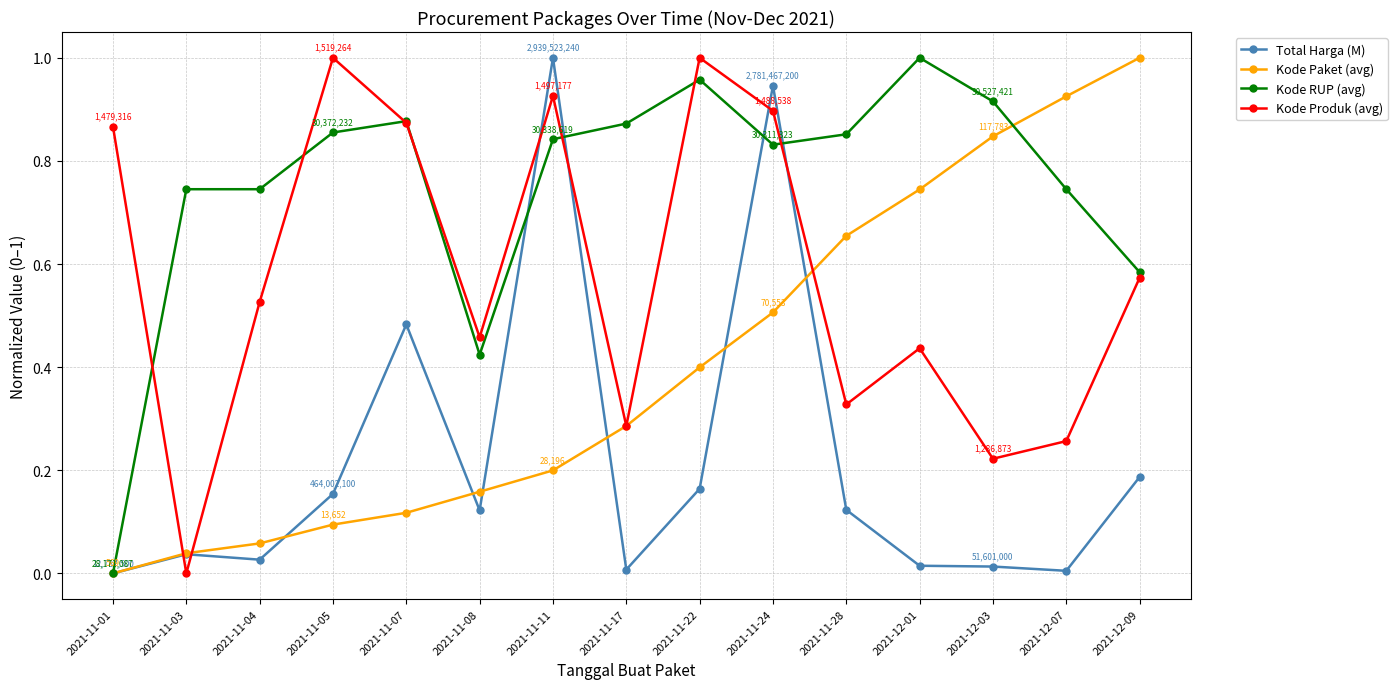

True or false: Kode RUP (avg) has a value of 1.5 at 2021-11-22.

False